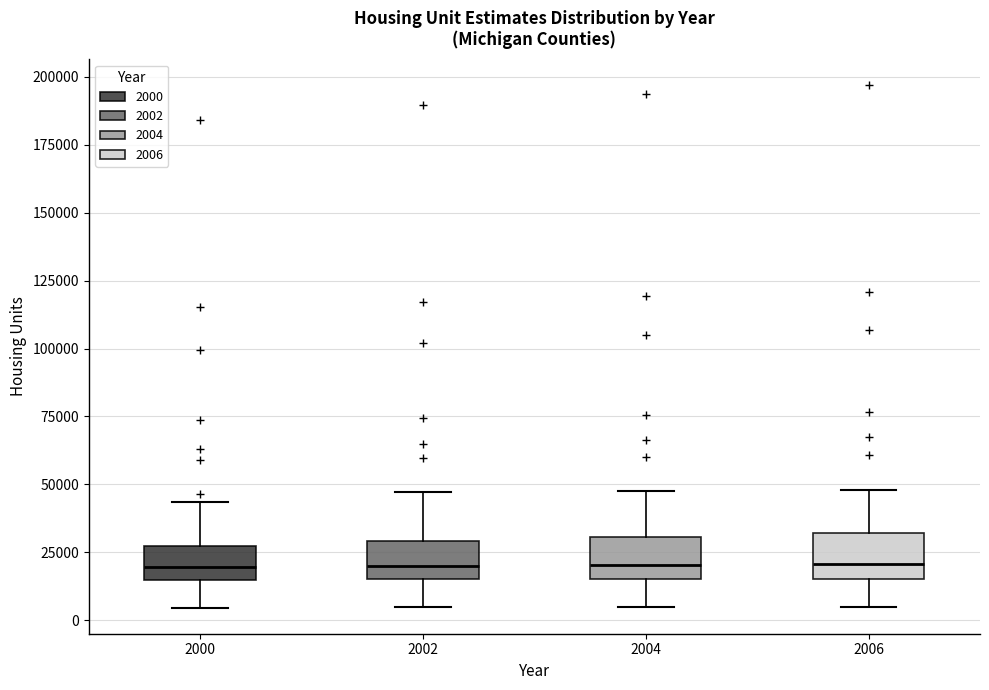

Reading left to right, read every box against the y-axis: the position of its median line, the range the box covers, and the ends of its whiskers. The values are not printed on the chart, so give them approximately, as read against the axis.

2000: median 20000, box 15000 to 25000, whiskers 5000 to 45000
2002: median 20000, box 15000 to 30000, whiskers 5000 to 45000
2004: median 20000, box 15000 to 30000, whiskers 5000 to 50000
2006: median 20000, box 15000 to 30000, whiskers 5000 to 50000